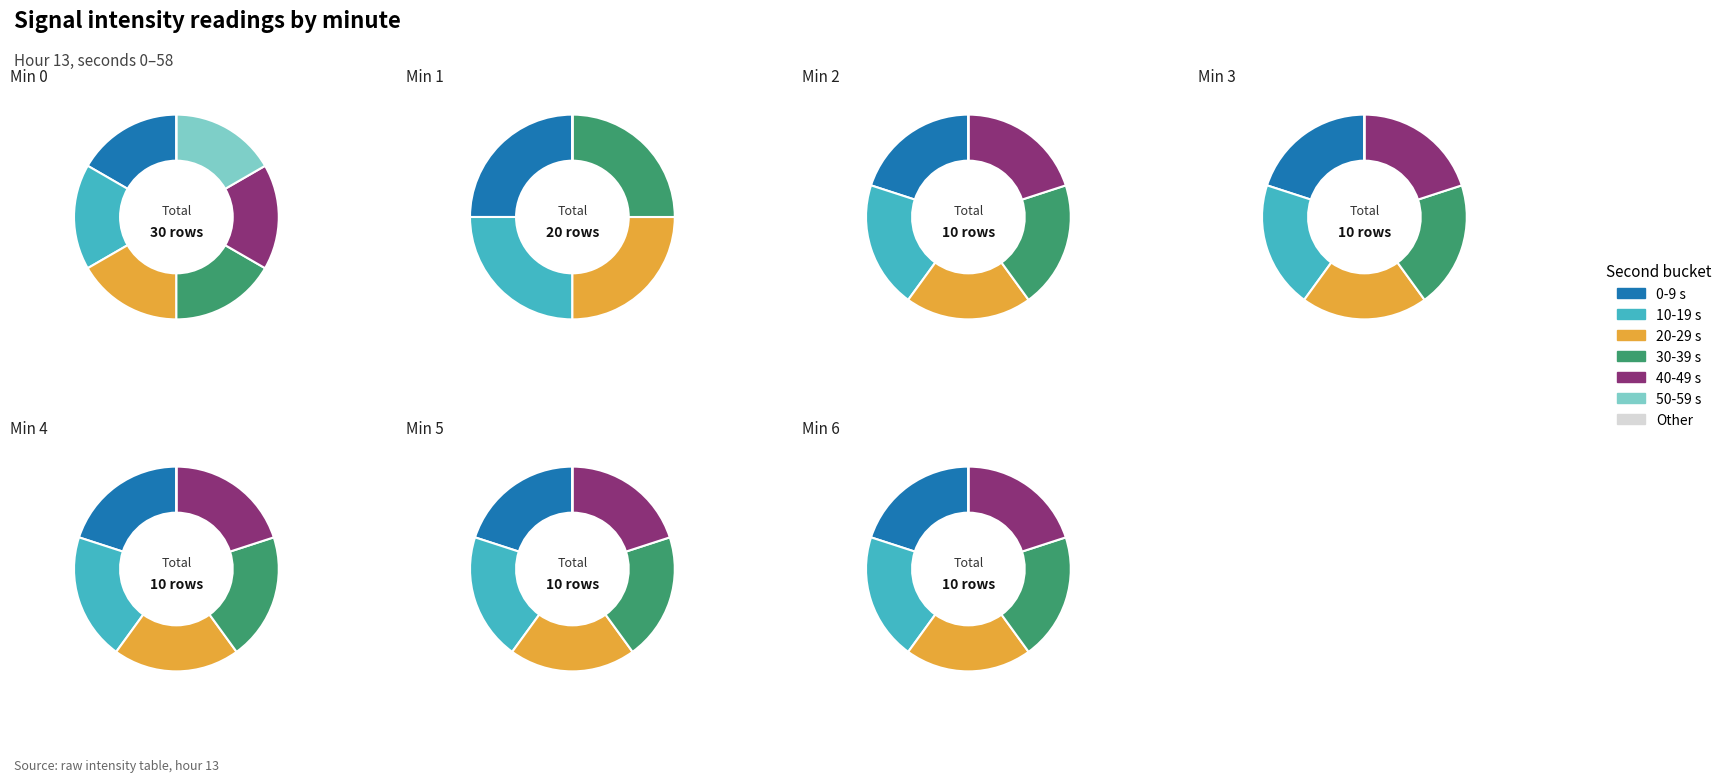

What is the smallest slice in the pie chart?

2